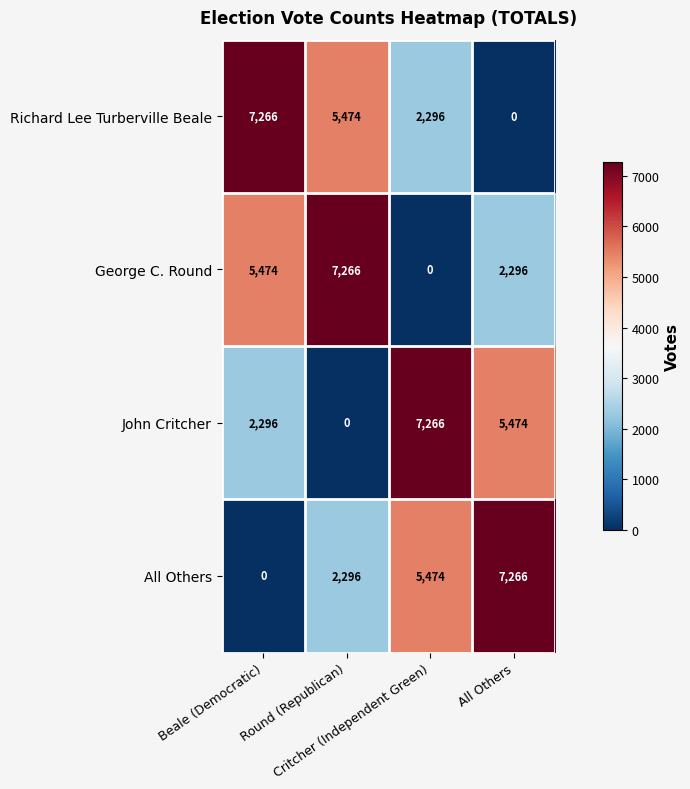

What is the difference between the maximum and minimum values in the George C. Round series?

7266